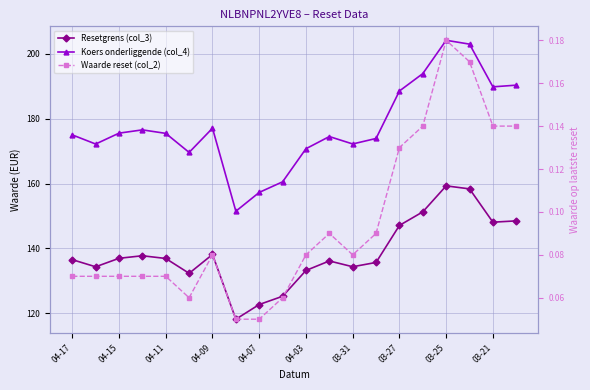

What position from the left is 11?

12